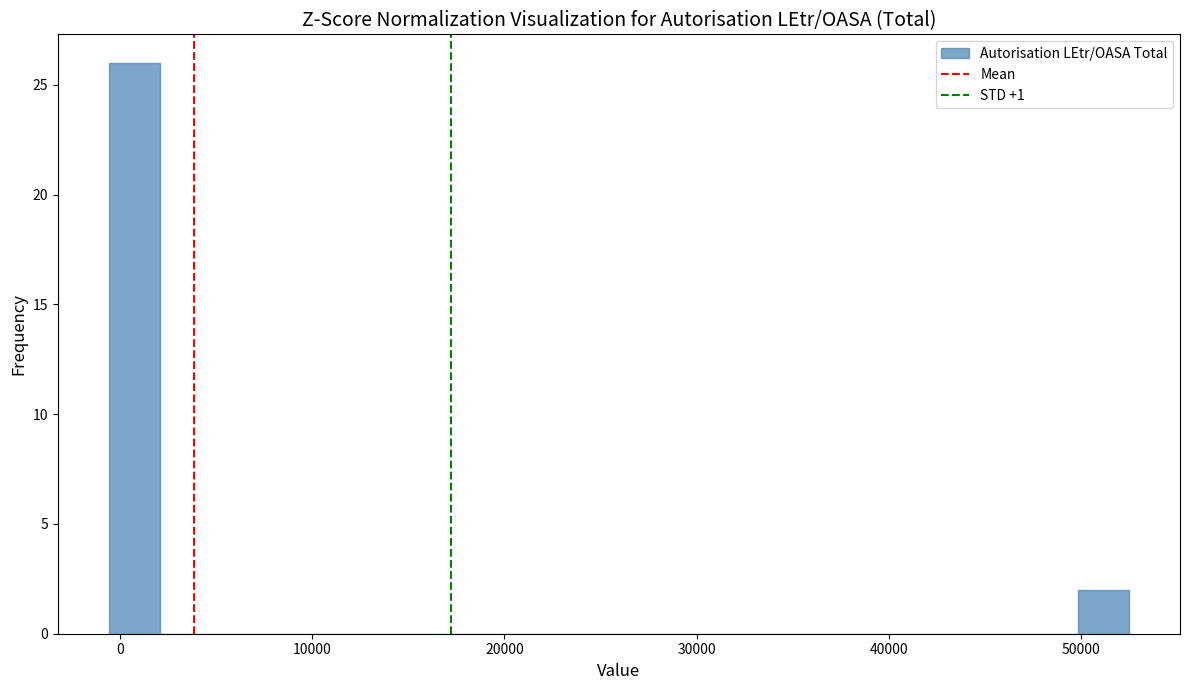

Around what value on the x-axis is the tallest bar? Give the approximate position of its centre, as read against the axis.

1000